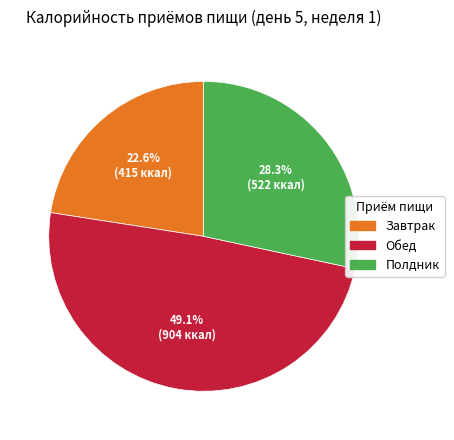

Is there a majority slice in this chart?

No